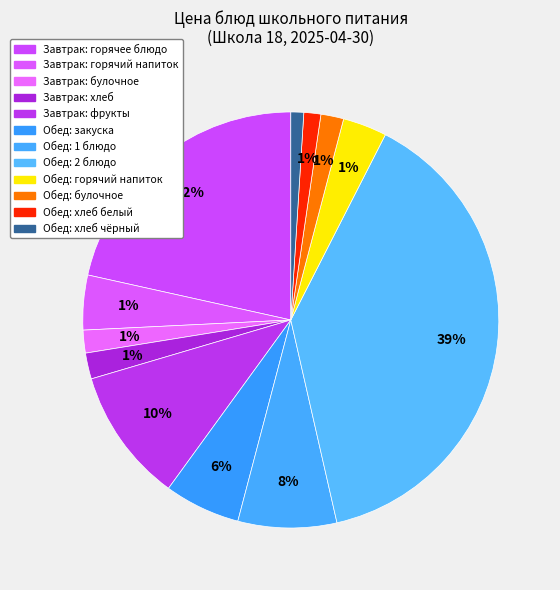

To the nearest percent, what portion does Хлеб ржаной represent?

1%